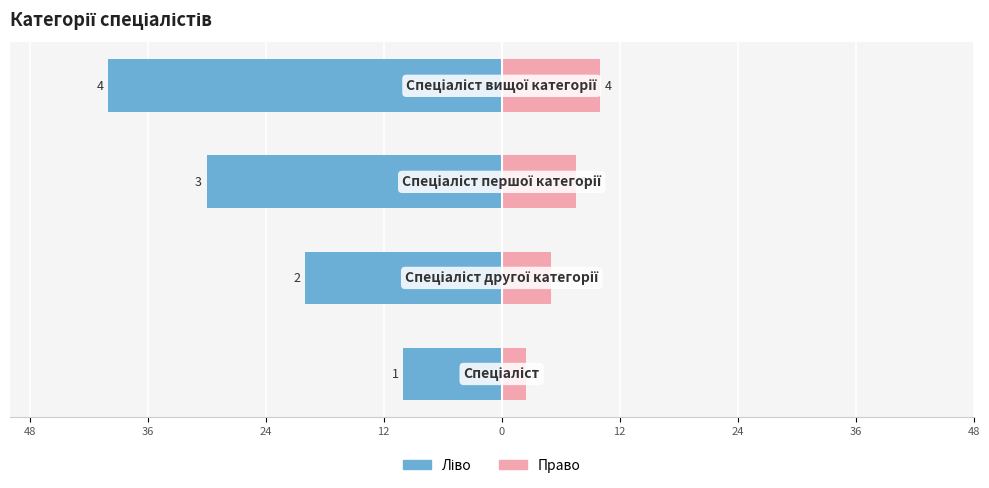

What is the minimum value for Ідентифікатор (право)?

2.5